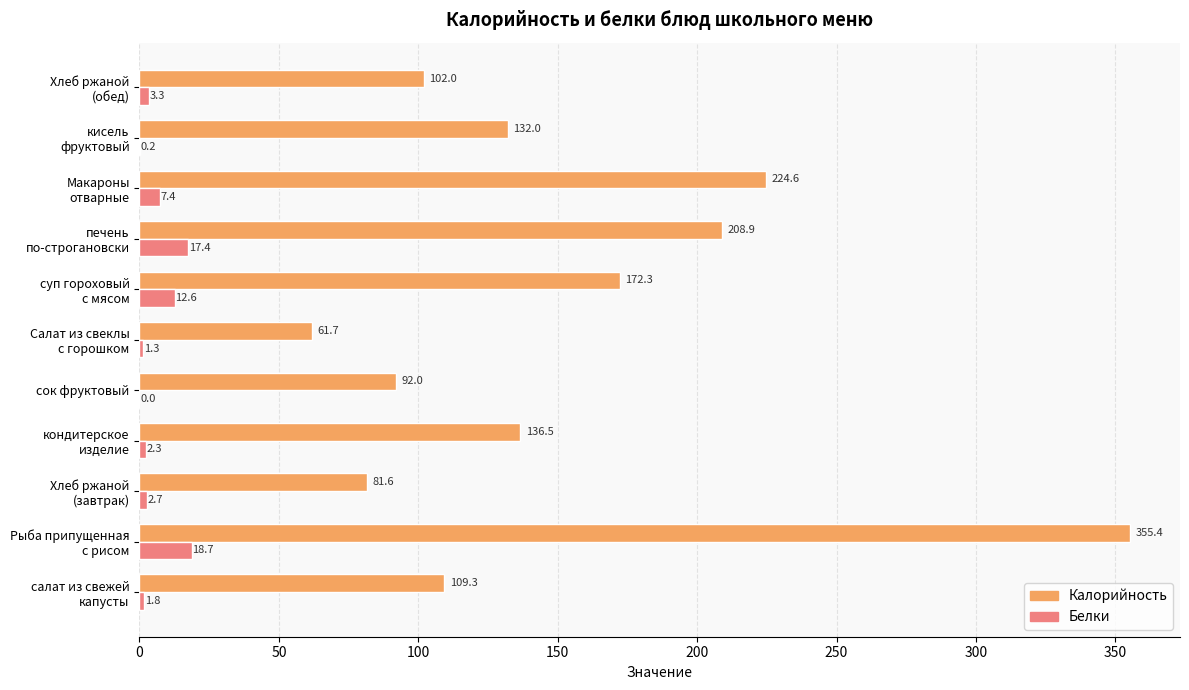

Which series has the largest total across all categories?

Калорийность